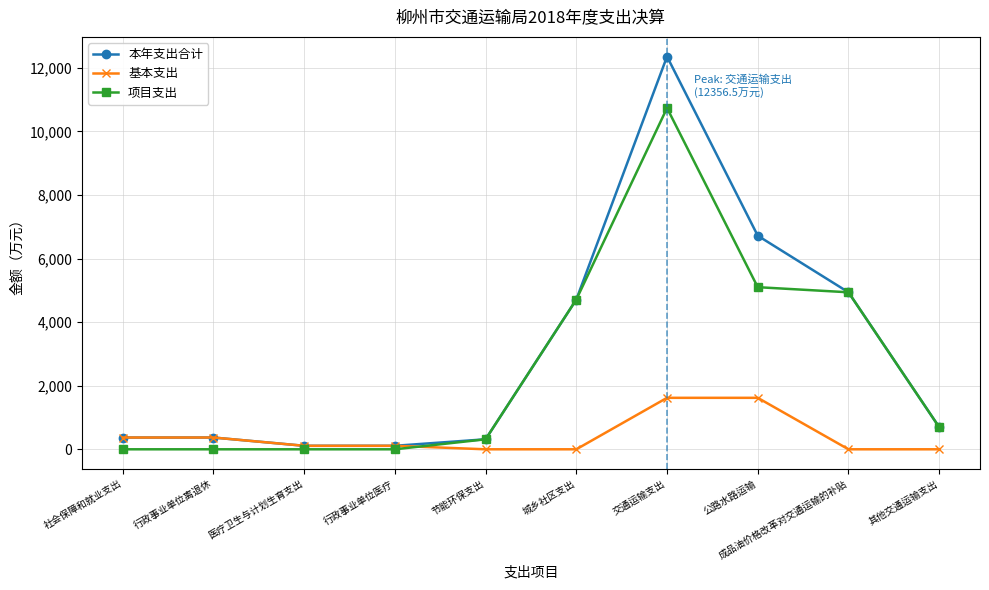

The value of 基本支出 at 节能环保支出 is 0.0. True or false?

True